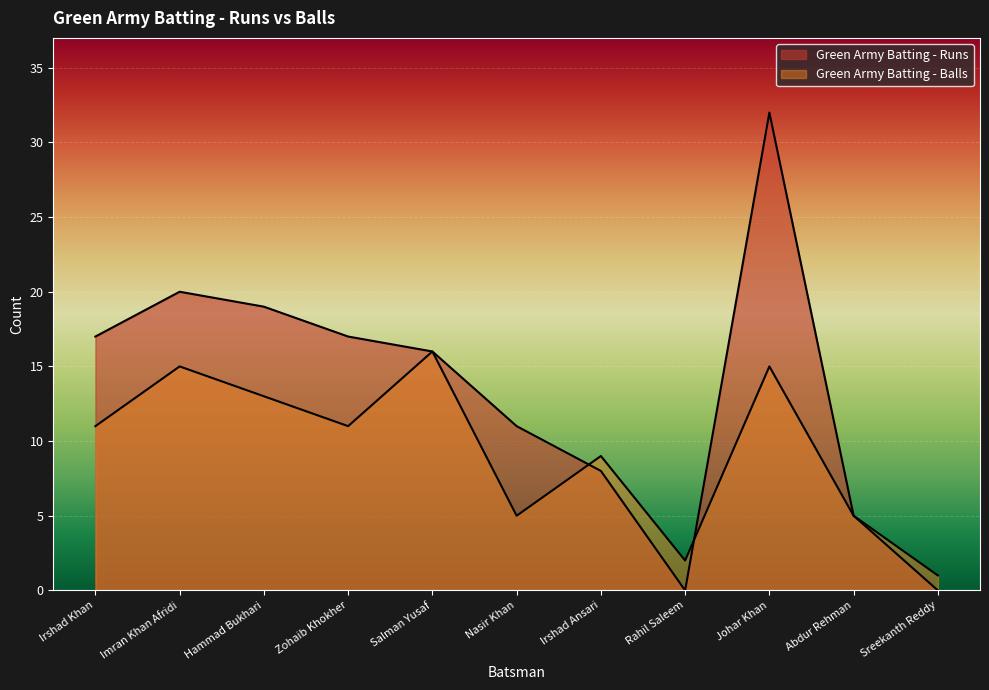

In Green Army Batting - Runs, how many points are higher than both neighbors (excluding endpoints)?

2